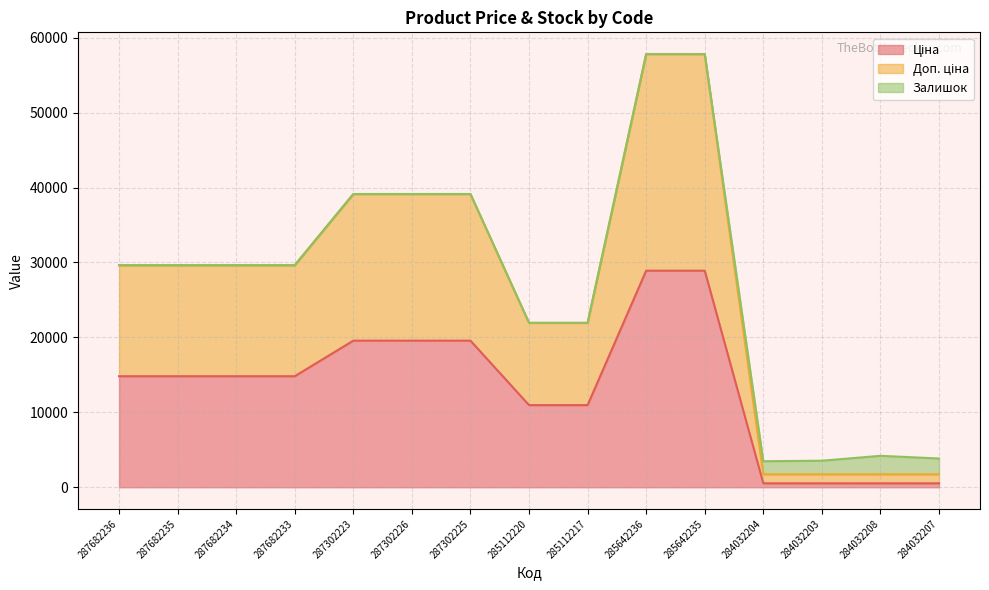

Does the chart have visible grid lines?

Yes